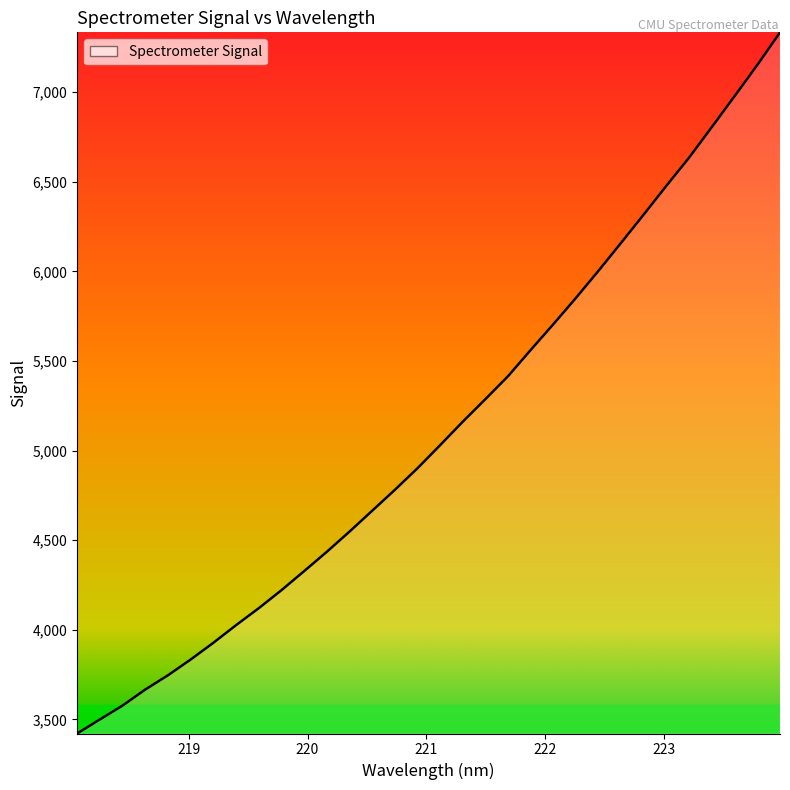

What is the maximum value shown in the chart?

7333.7